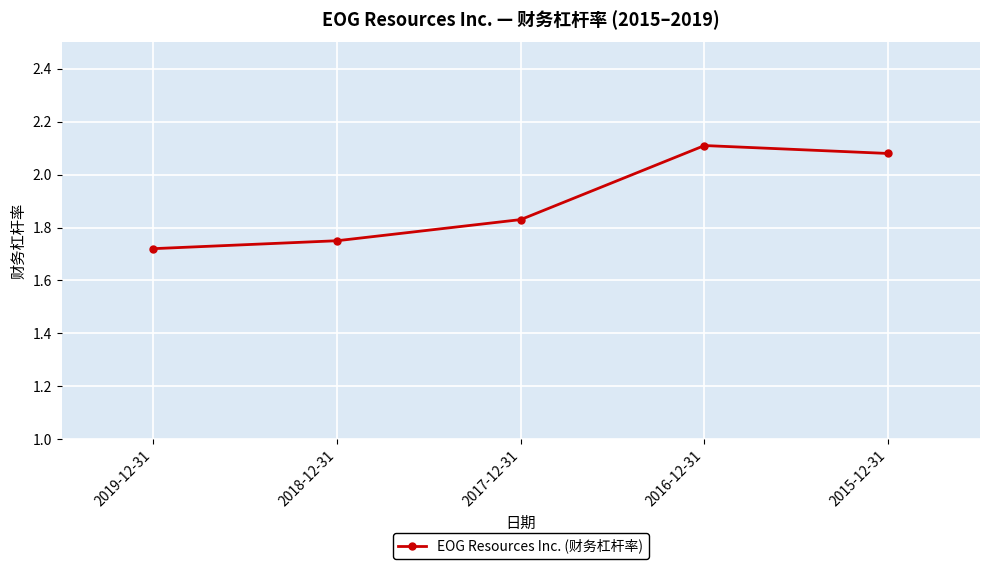

True or false: the data shows 0.7 at 2019-12-31.

False